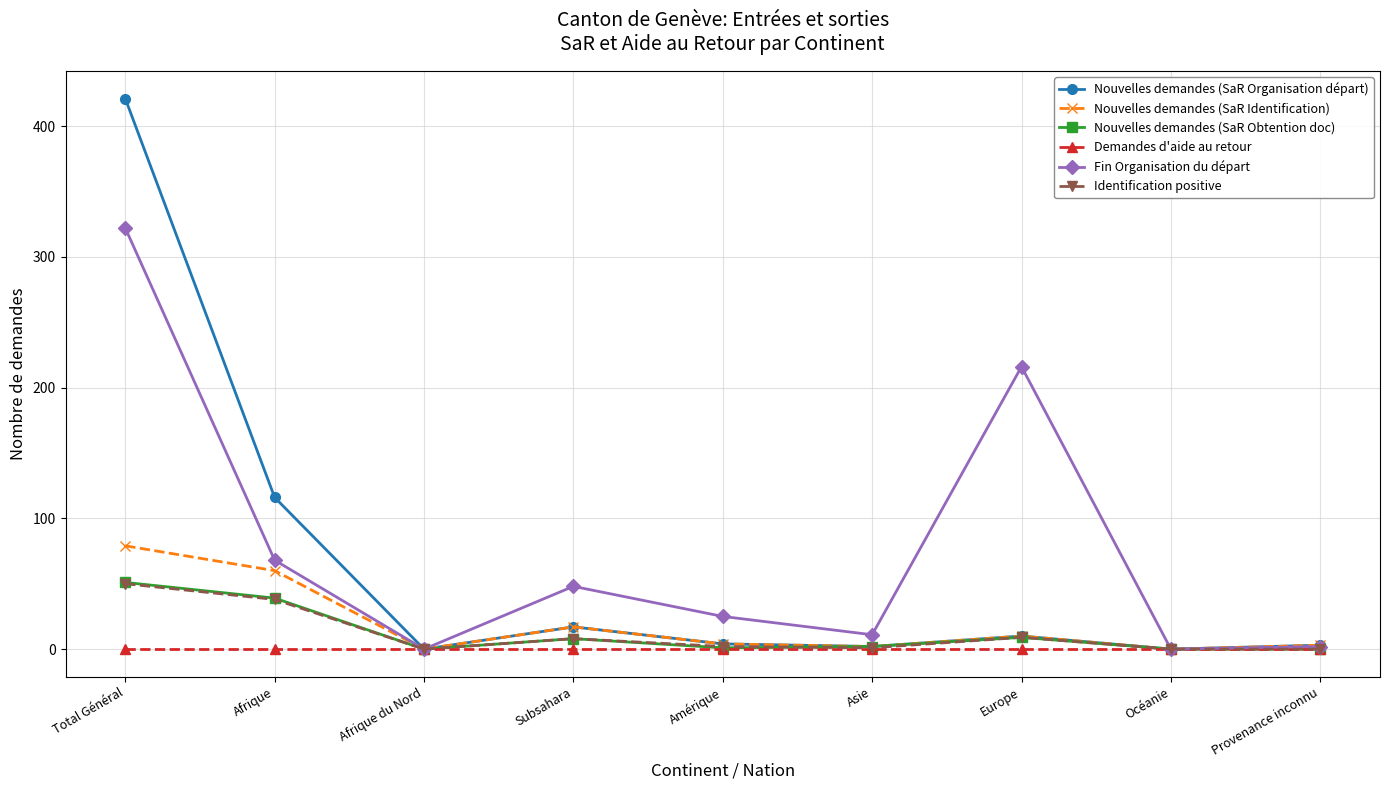

Which series has the widest spread of values?

Nouvelles demandes (SaR Organisation départ)